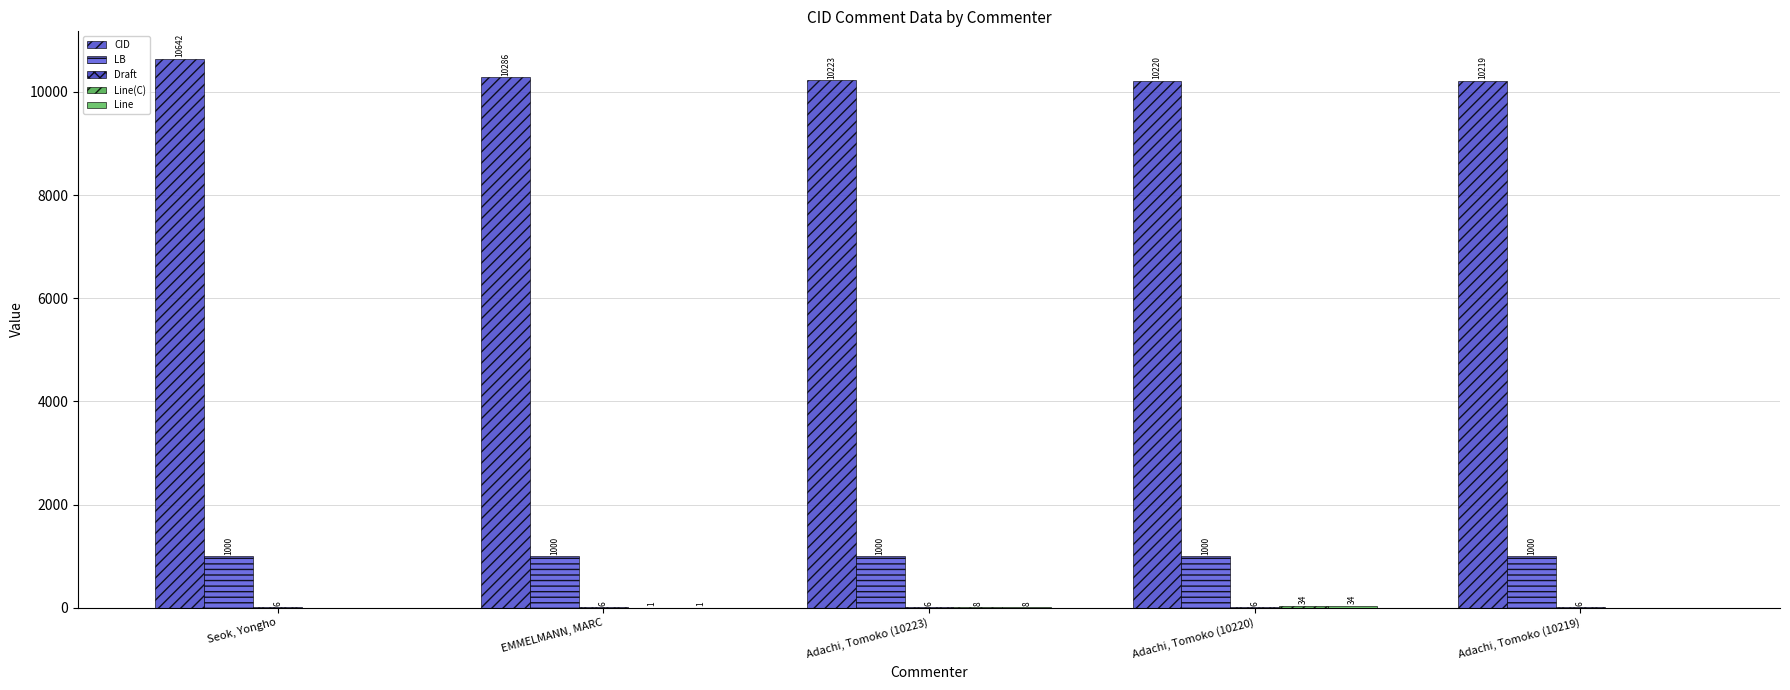

Which series changed the most between EMMELMANN, MARC and Adachi, Tomoko (10223)?

CID